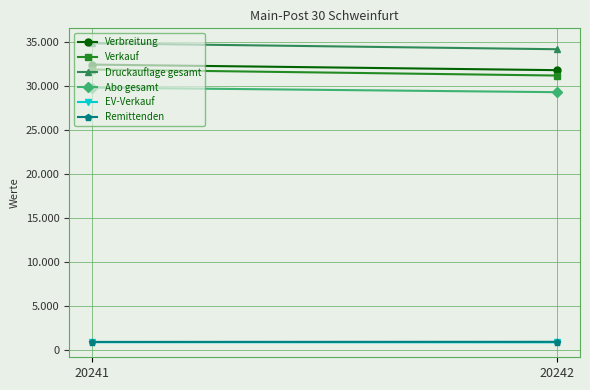

What is the average value of the EV-Verkauf series?

844